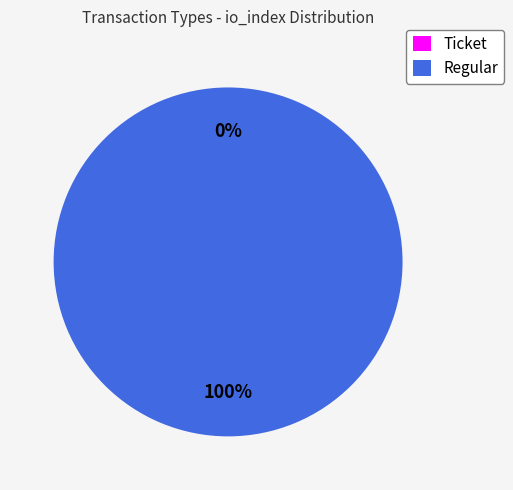

Which category has the smallest portion of the pie?

Ticket